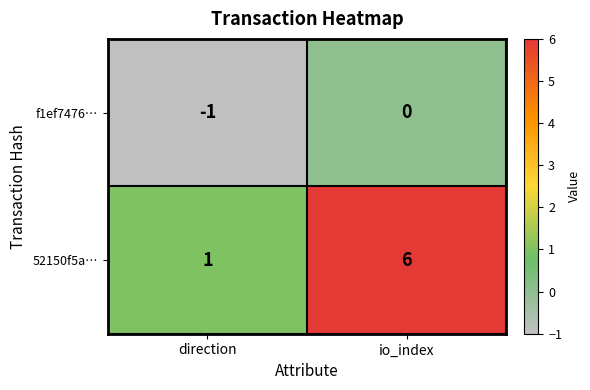

Reading left to right, transcribe all the data shown in this chart.

f1ef7476…: direction=-1	io_index=0
52150f5a…: direction=1	io_index=6